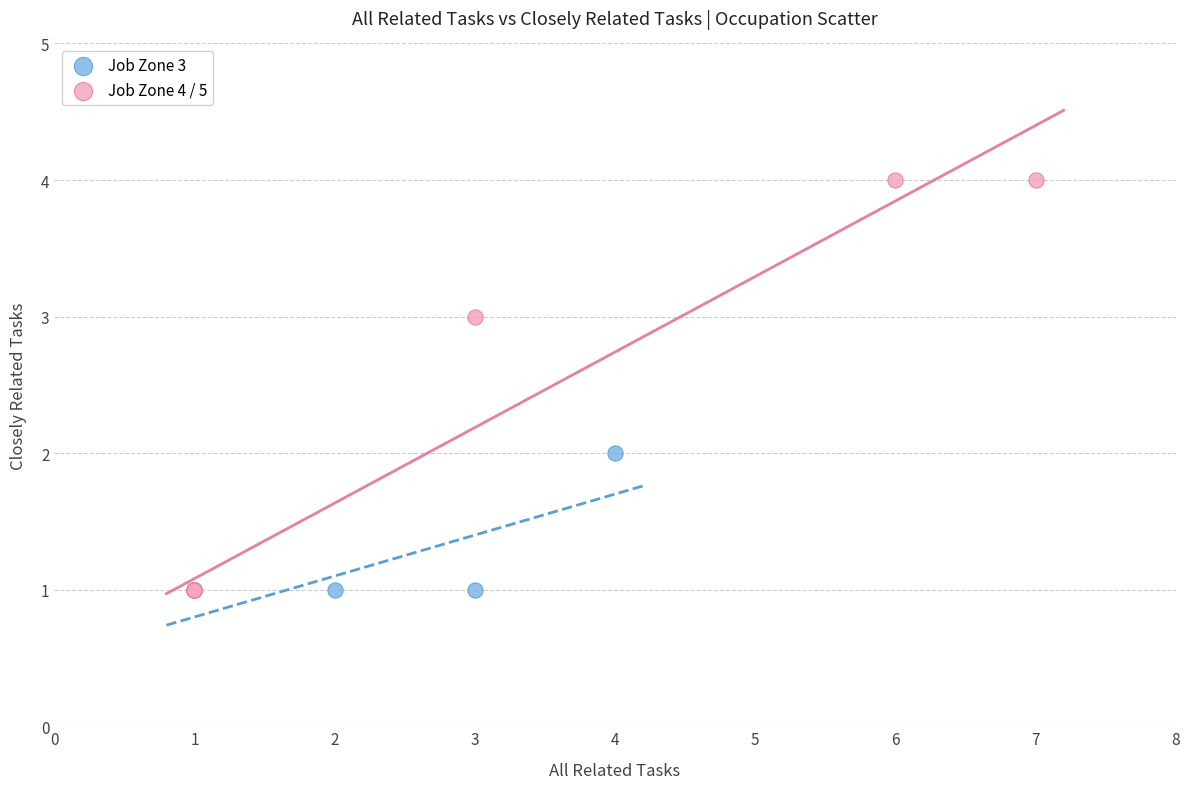

Which series contains the highest Y value?

Job Zone 4 / 5